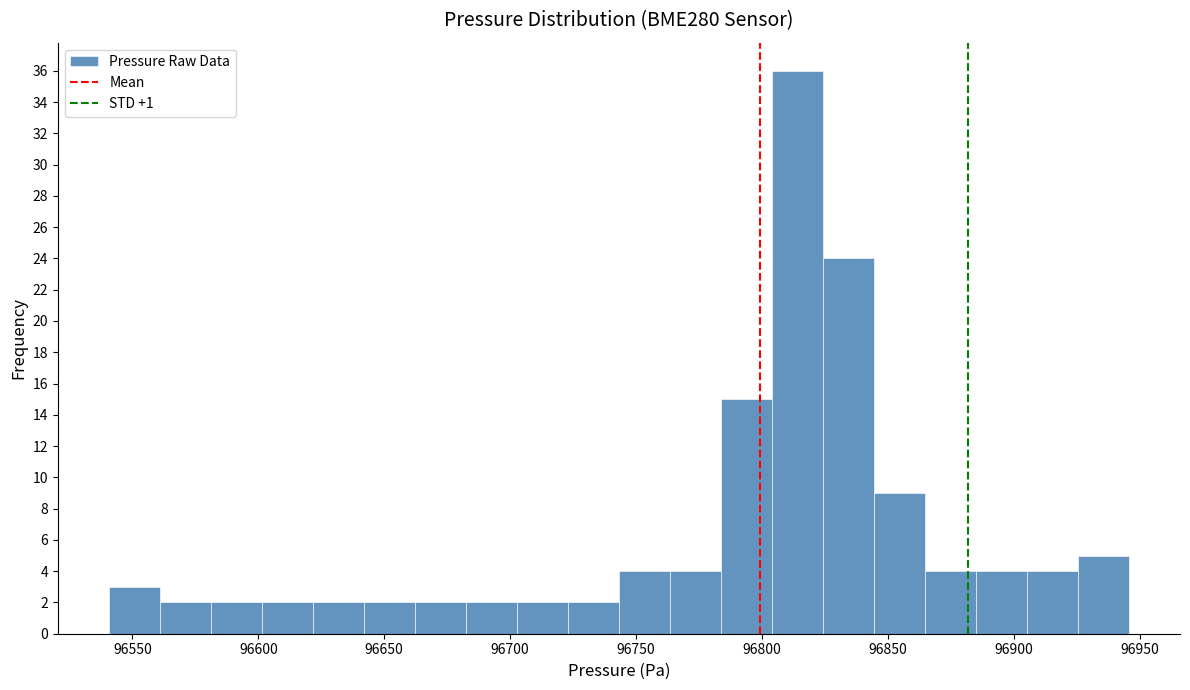

Over which range of the x-axis is the bar tallest?

96805 to 96825